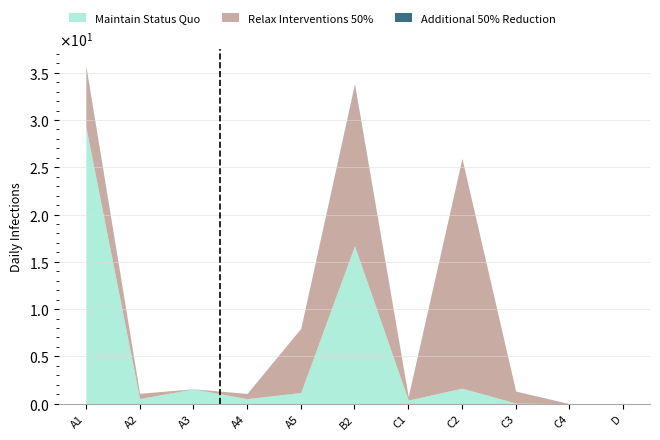

At which category is the sum across all series the highest?

A1